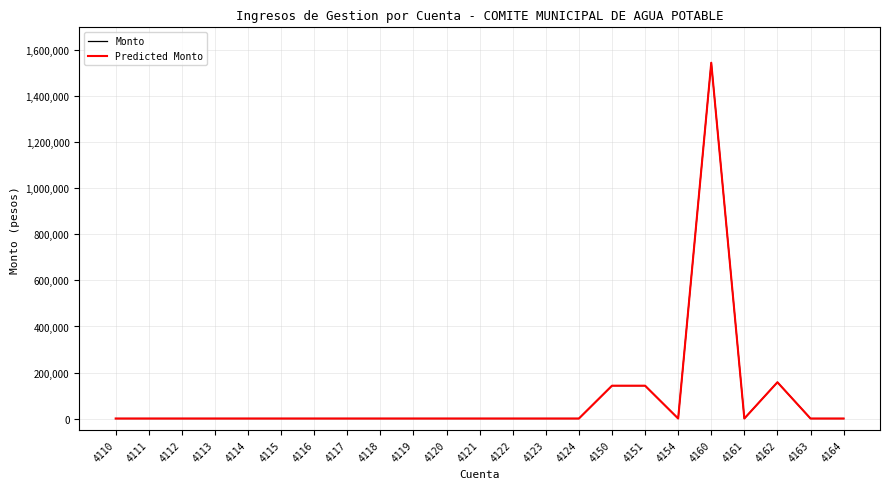

Is it true that Predicted Monto equals 631690.3 at 4114?

False